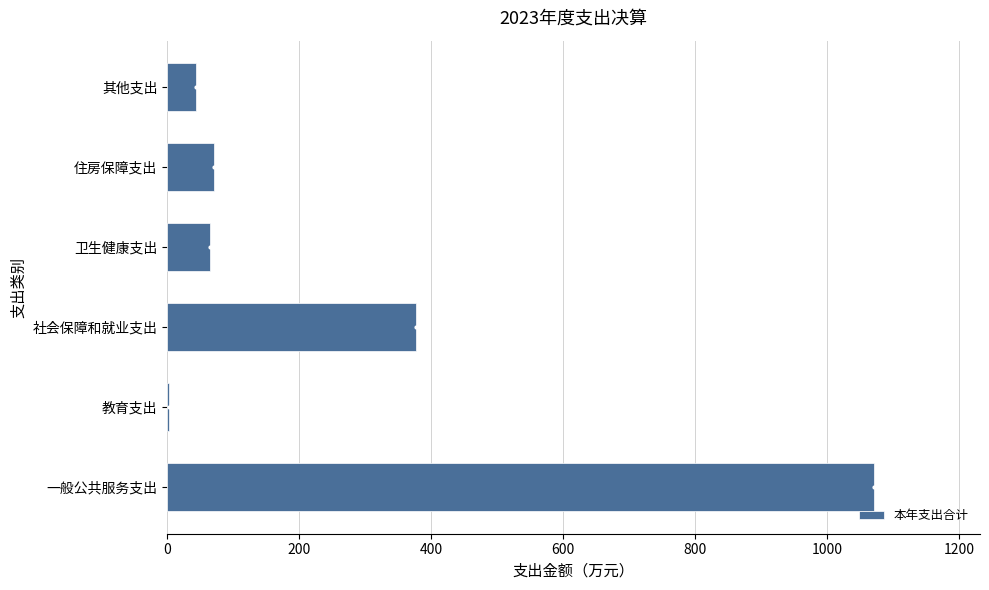

At which label is the value closest to 537?

社会保障和就业支出